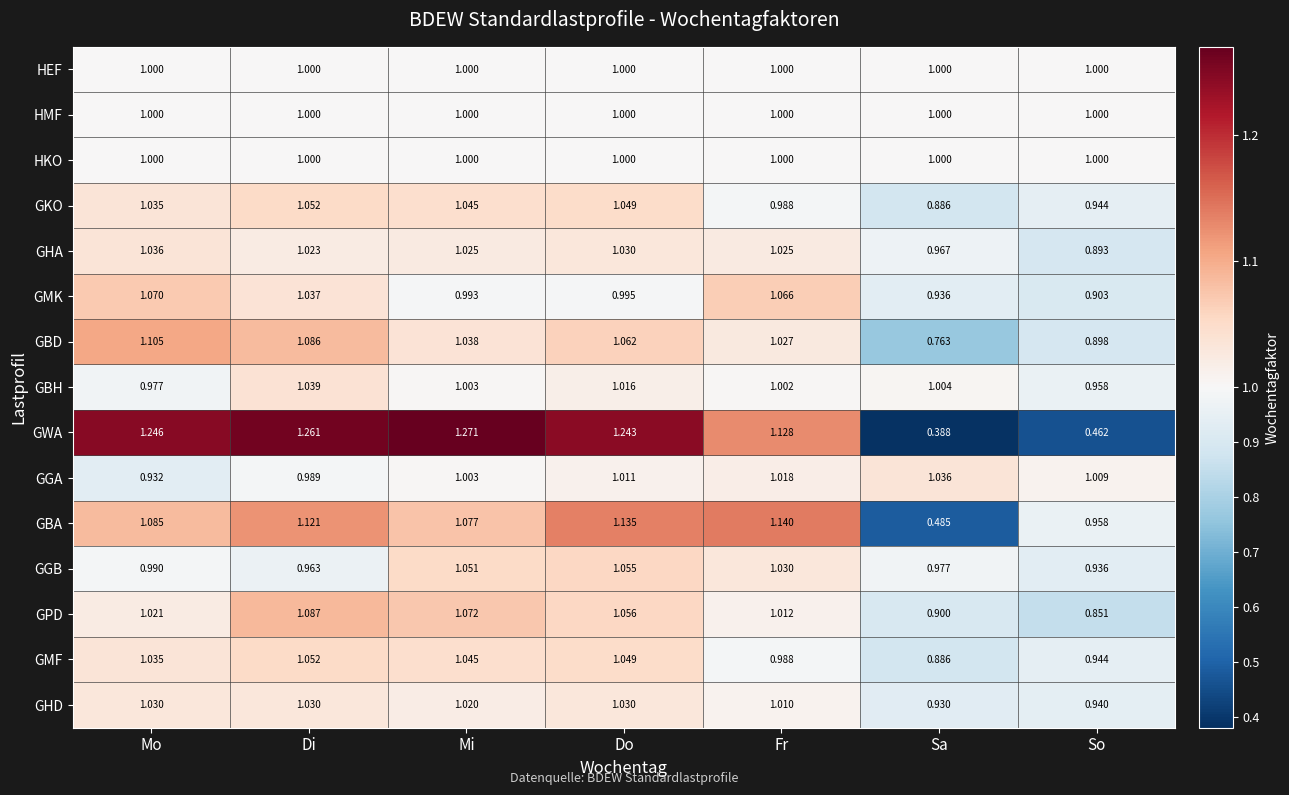

Which series has the widest spread of values?

GWA